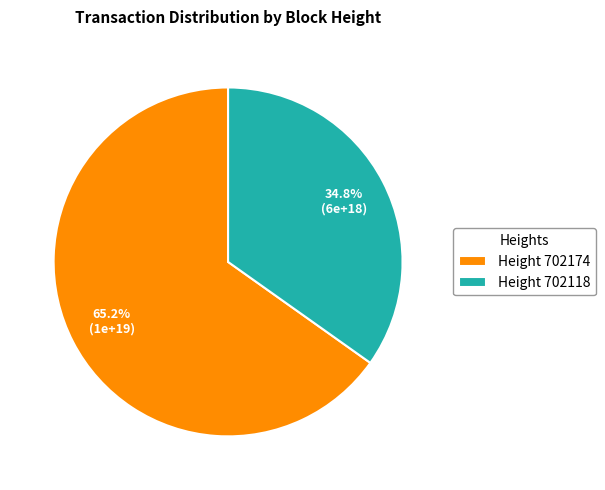

What percentage is NOT represented by Height 702174?

34.8%